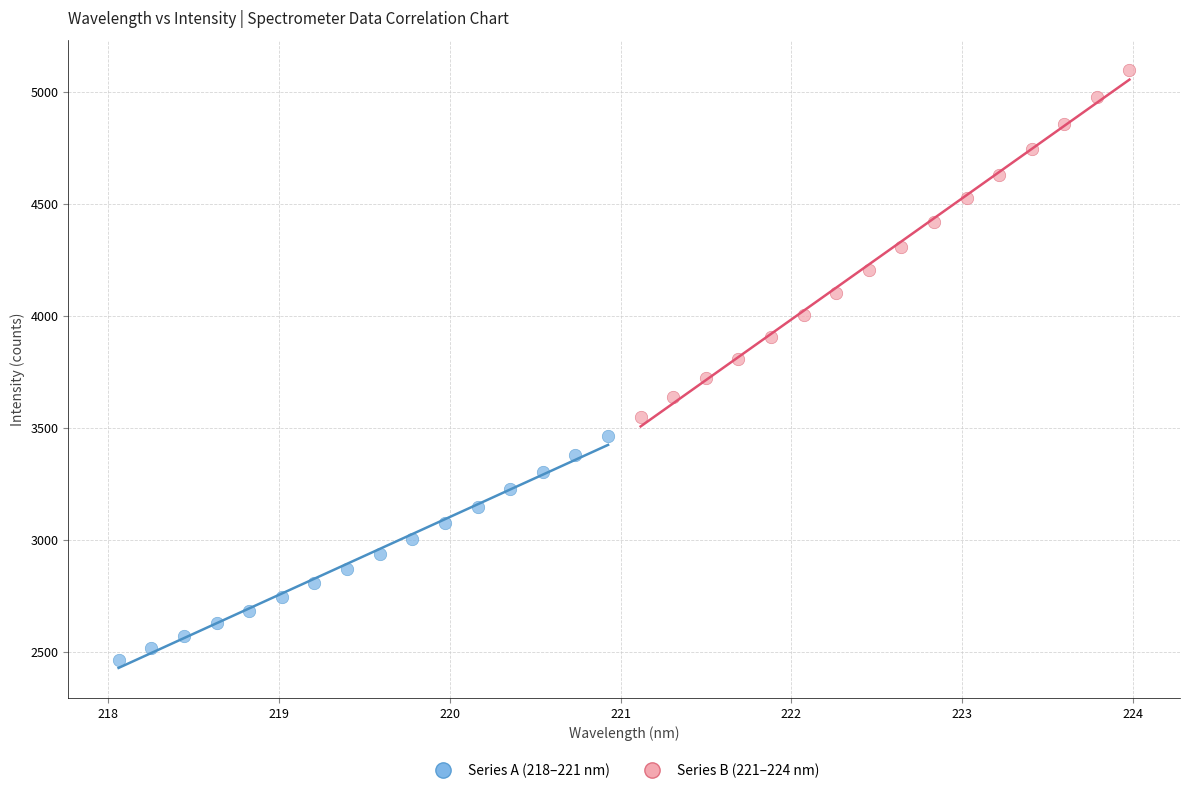

What are all the series names shown in the legend?

Series A (218–221 nm), Series B (221–224 nm)